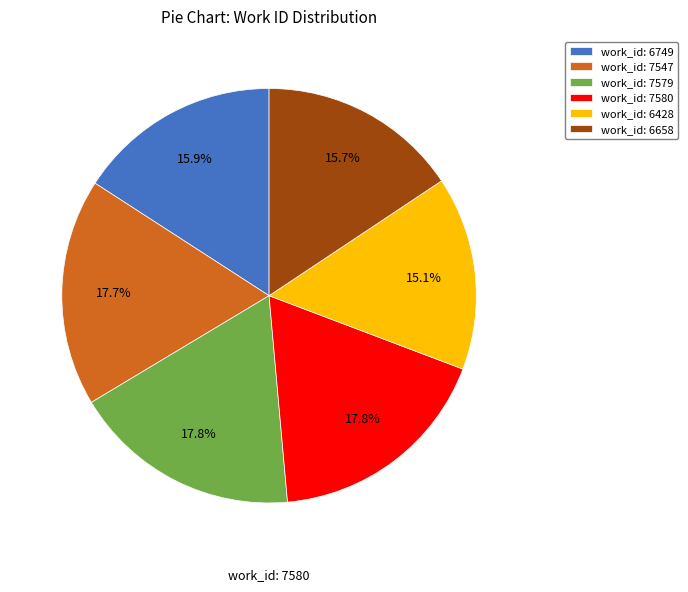

Is there any slice that represents more than half of the pie?

No